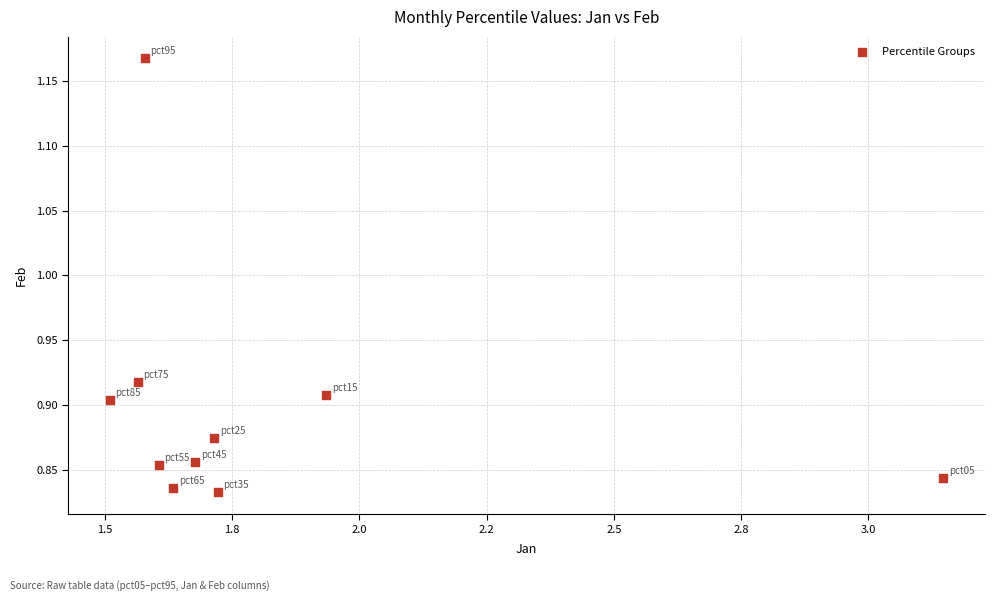

What is the range of Y values (max minus min)?

0.3